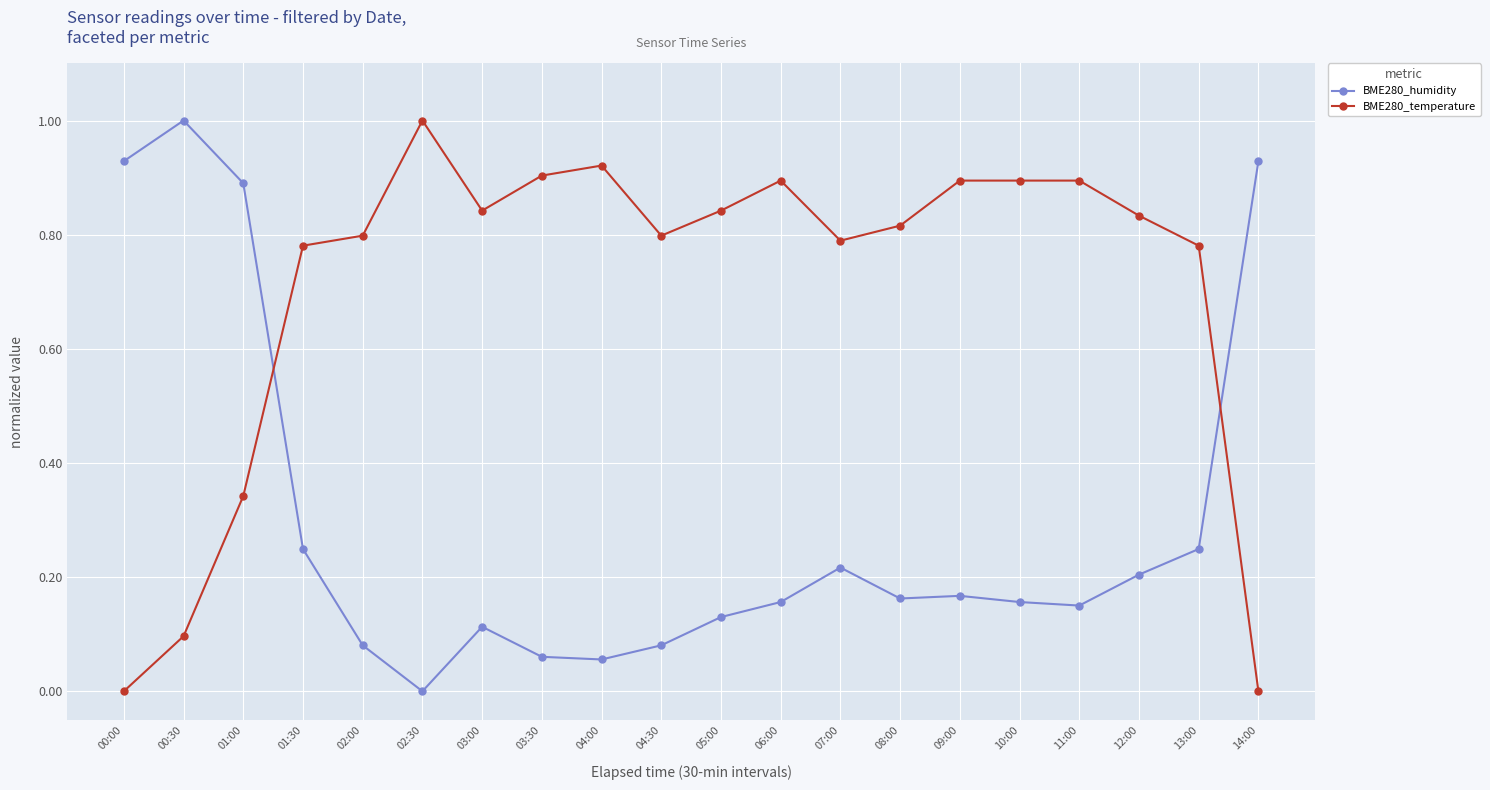

Does the chart have visible grid lines?

Yes